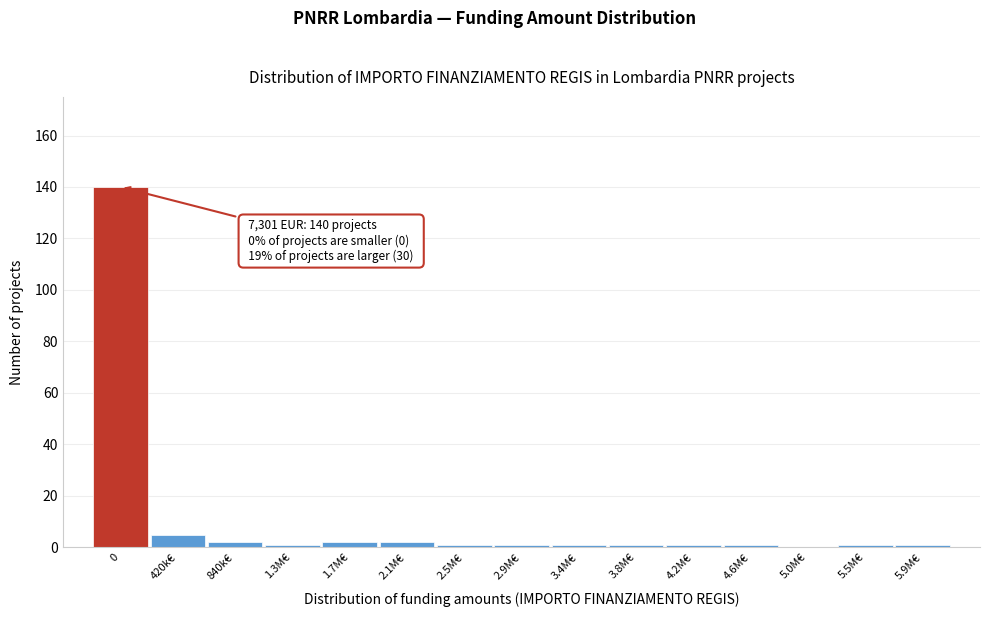

Reading left to right, extract all data points from this chart.

0=140	420k€=5	840k€=2	1.3M€=1	1.7M€=2	2.1M€=2	2.5M€=1	2.9M€=1	3.4M€=1	3.8M€=1	4.2M€=1	4.6M€=1	5.0M€=0	5.5M€=1	5.9M€=1